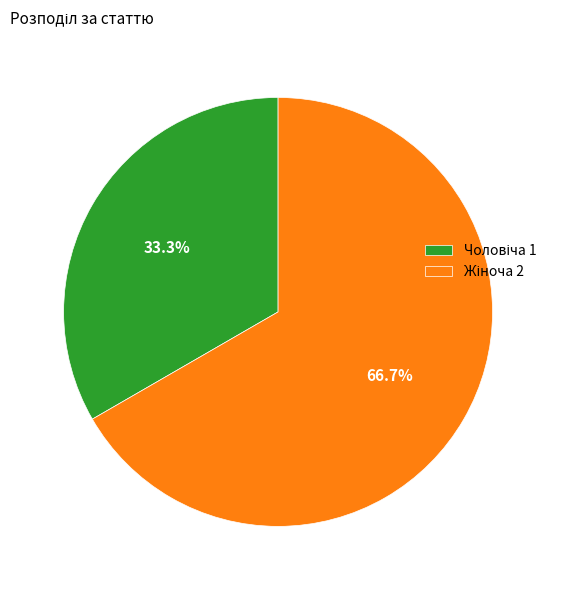

How many slices are in this pie chart?

2